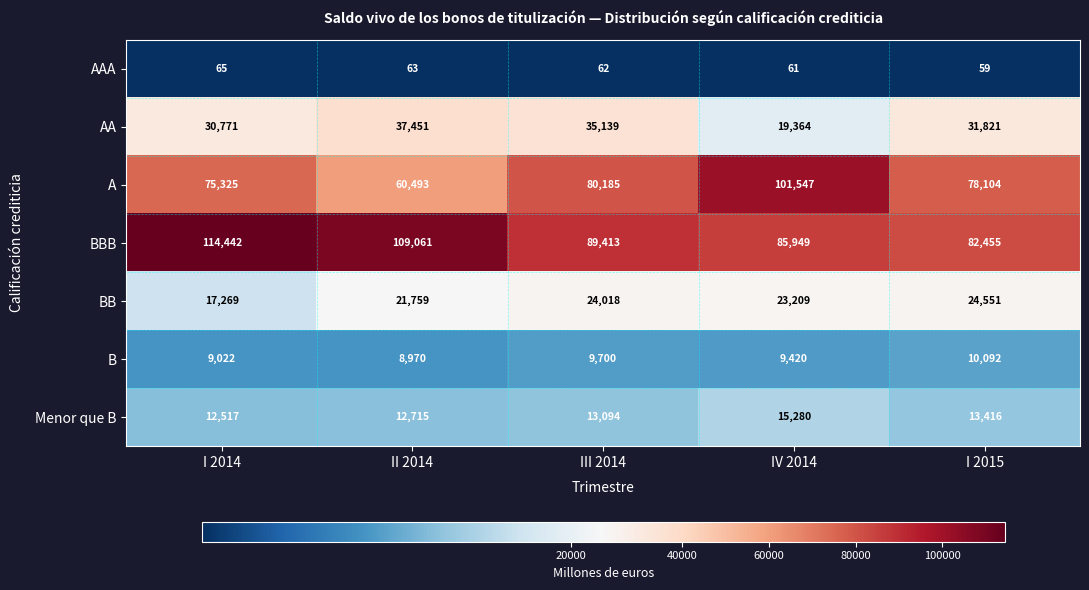

Which category has the highest value in the Menor que B series?

IV 2014